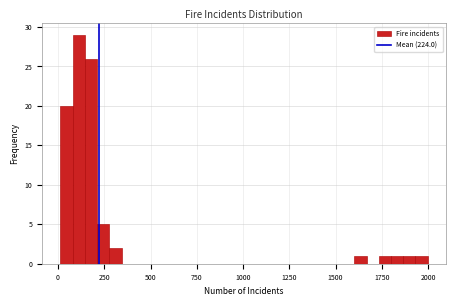

Read against the x-axis, roughly where is the centre of the tallest bar?

100